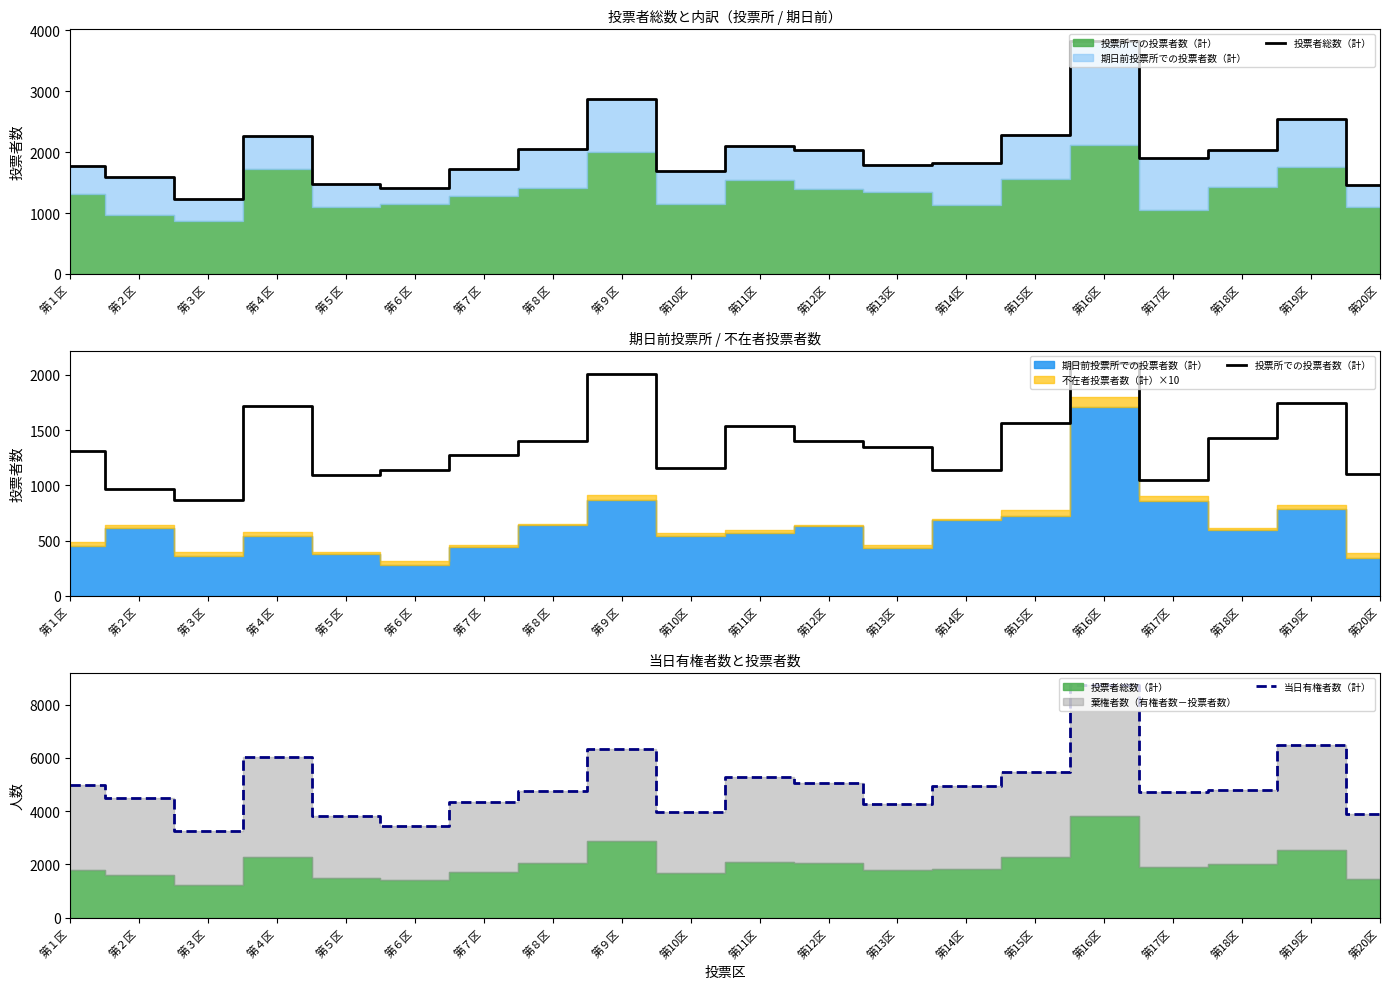

Reading left to right, list all the values displayed in this chart.

投票者総数（計）: 1771	1585	1226	2260	1471	1419	1719	2049	2874	1693	2104	2038	1786	1824	2287	3826	1909	2027	2538	1455
投票所での投票者数（計）: 1314	968	863	1715	1092	1140	1274	1405	2005	1153	1535	1402	1350	1135	1562	2110	1047	1429	1750	1106
当日有権者数（計）: 4980	4506	3259	6026	3799	3457	4349	4756	6319	3968	5265	5040	4251	4963	5452	8750	4710	4796	6468	3894